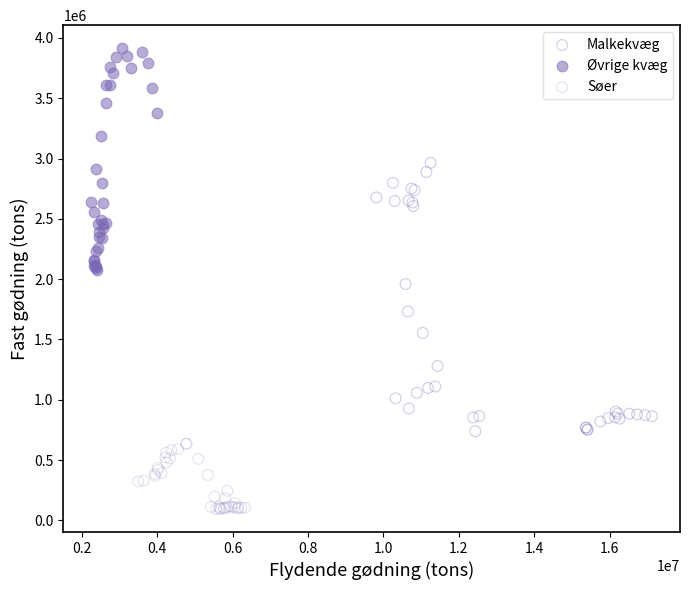

What are all the series names shown in the legend?

Malkekvæg, Øvrige kvæg, Søer